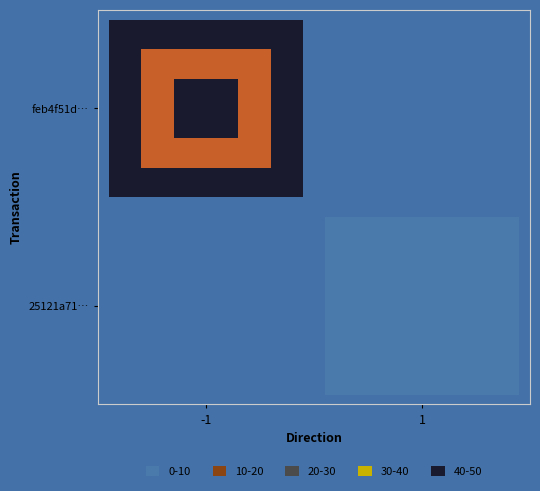

Reading left to right, transcribe all the data shown in this chart.

feb4f51d4de0a69acea18d80e91a9302494fc3b: direction=-1	io_index=62
25121a71a974ab72d0652d93af5c54733f71689: direction=1	io_index=9